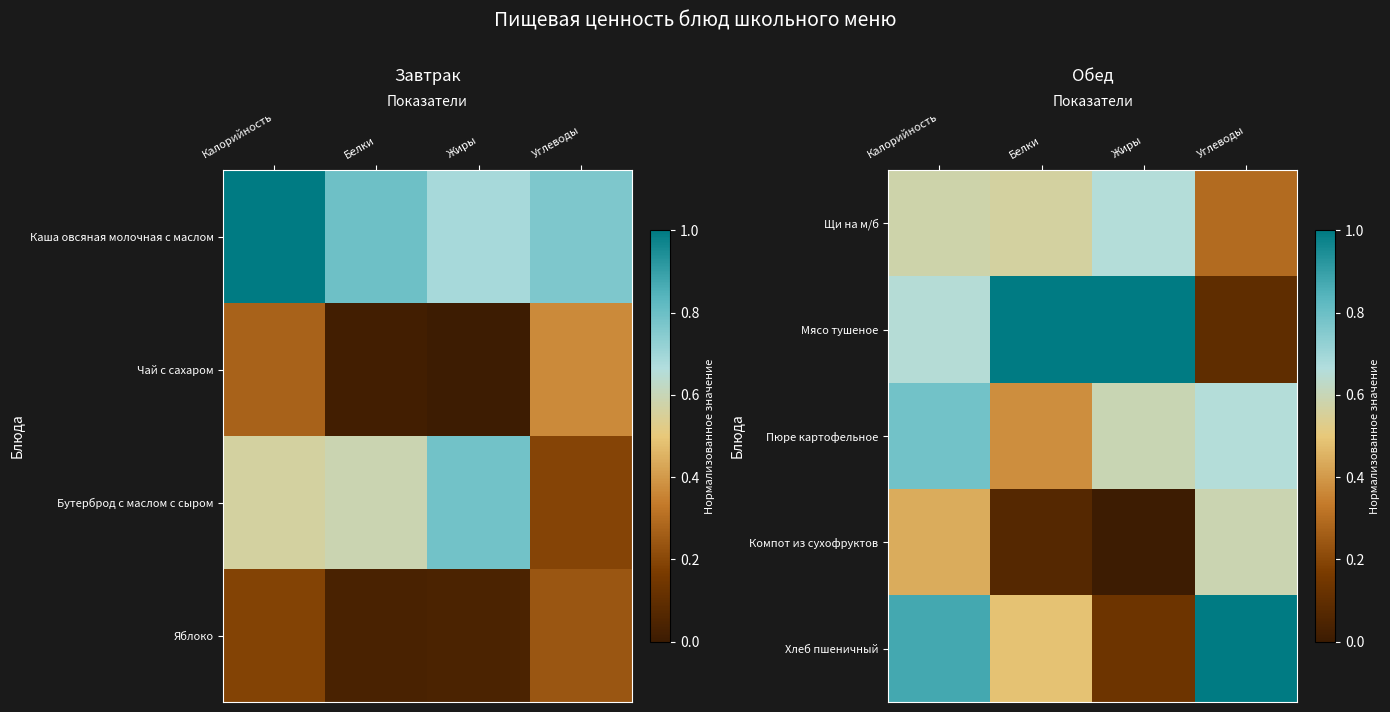

List the labels in order of Мясо тушеное value, largest first.

Белки, Жиры, Калорийность, Углеводы